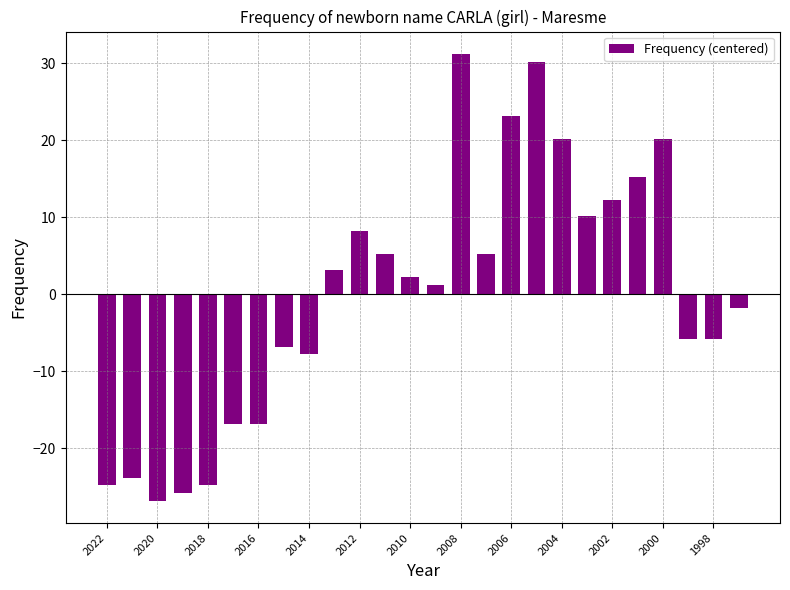

What is the difference between the second highest and minimum values?

57.0